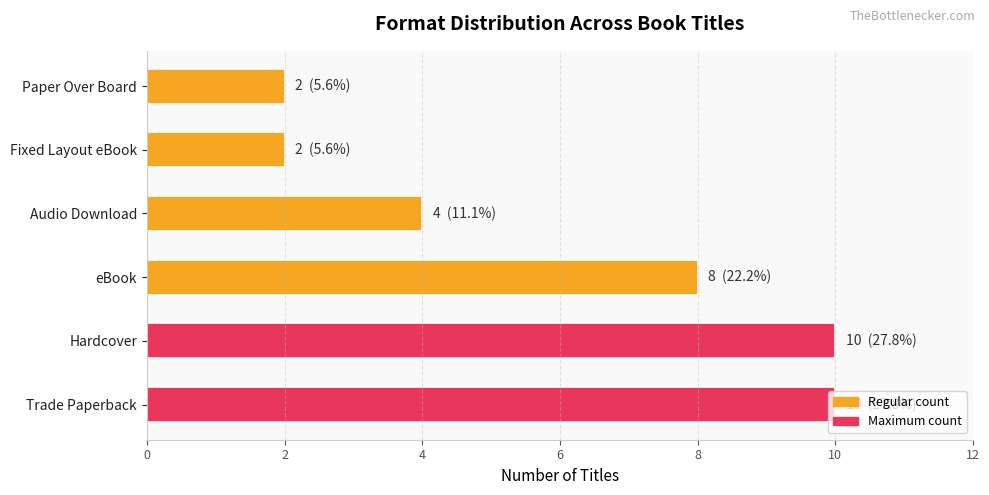

The chart shows a value of 3 at eBook. True or false?

False